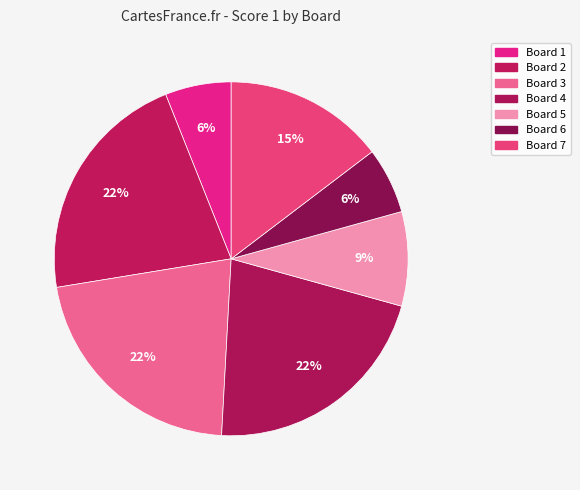

Which category has the biggest portion of the pie?

Board 2